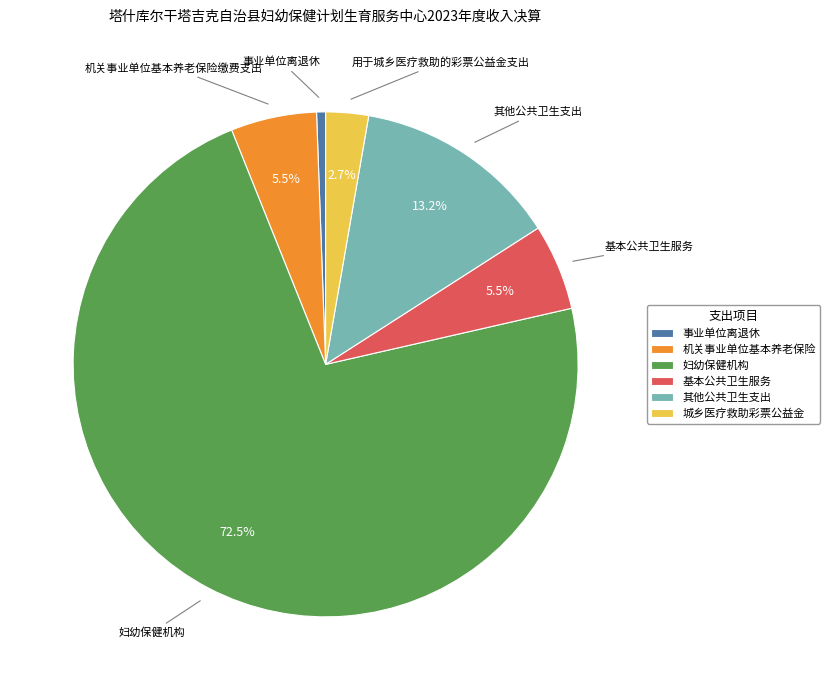

To the nearest percent, what percentage of the pie is 其他公共卫生支出?

13%